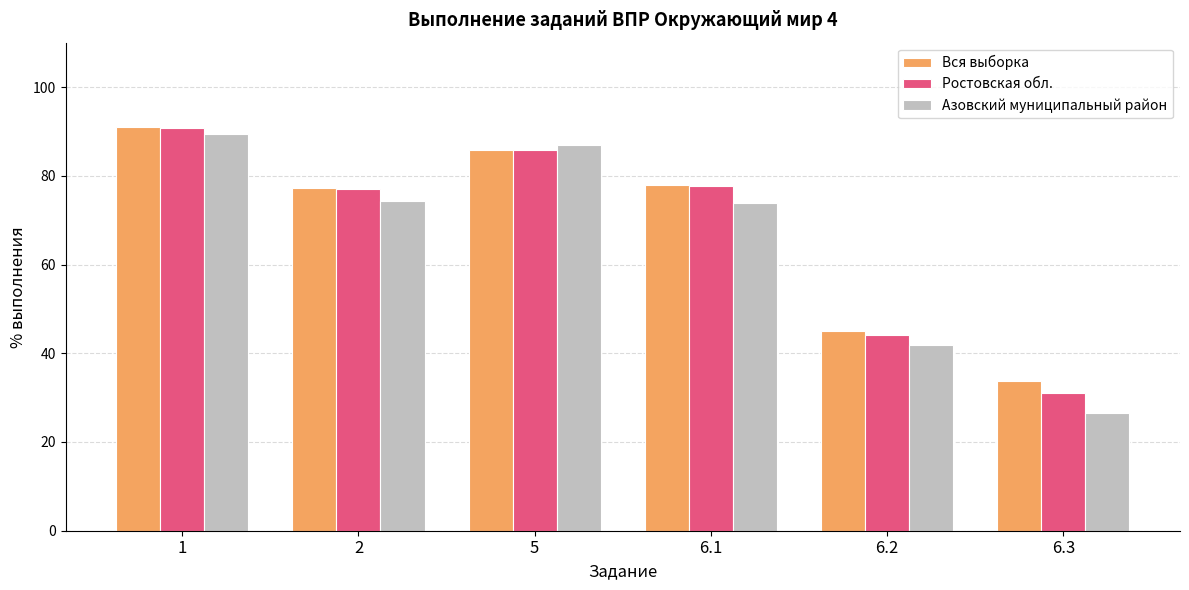

What is the difference between the Азовский муниципальный район values at 1 and 6.2?

47.5